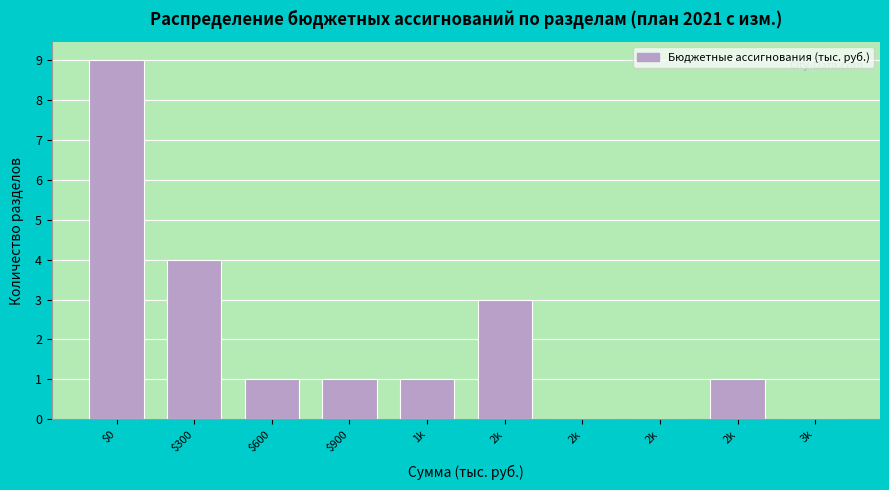

Count the number of data series in this chart.

1